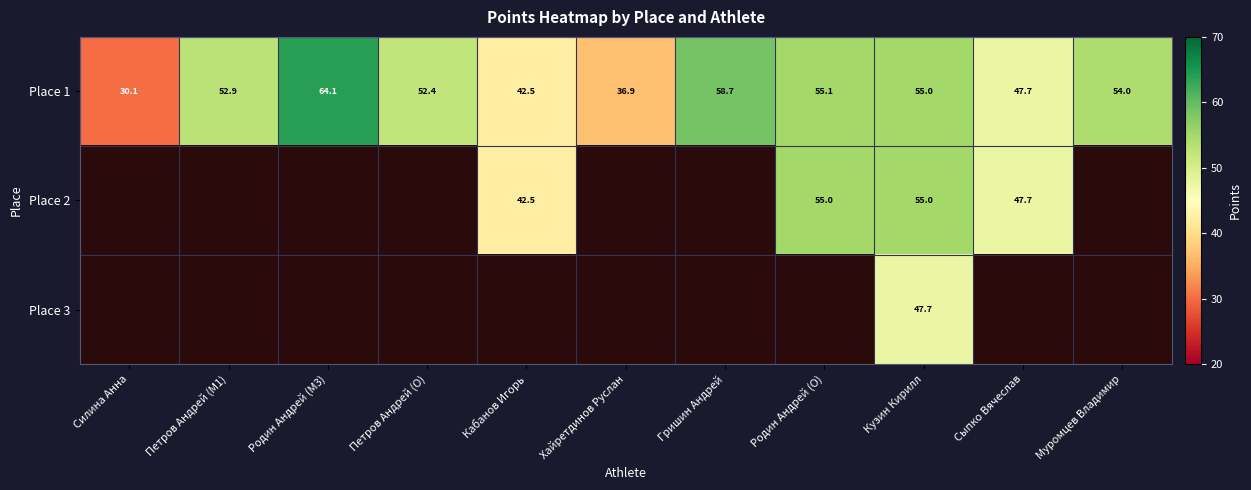

Where is Place 1 nearest to the value 47?

Сыпко Вячеслав